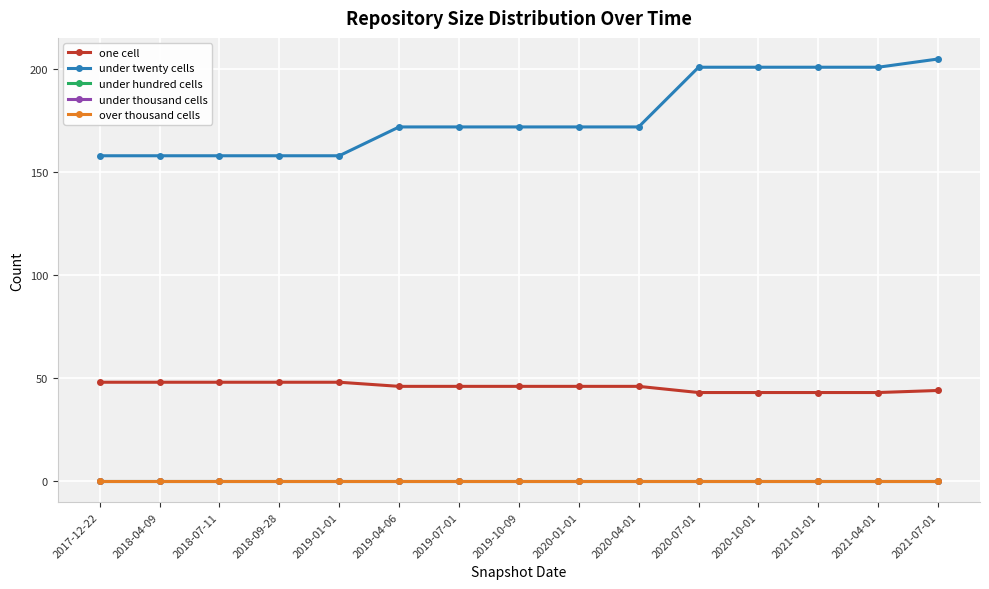

True or false: over thousand cells has more than 2 points higher than both neighbors.

False